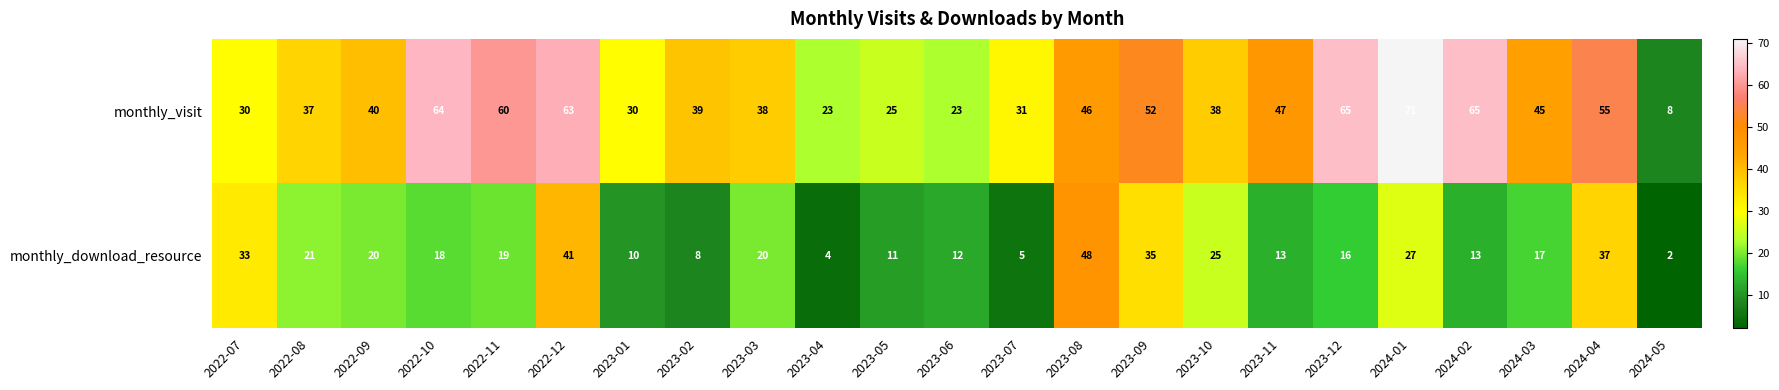

What is the total value across all series at 2023-03?

58